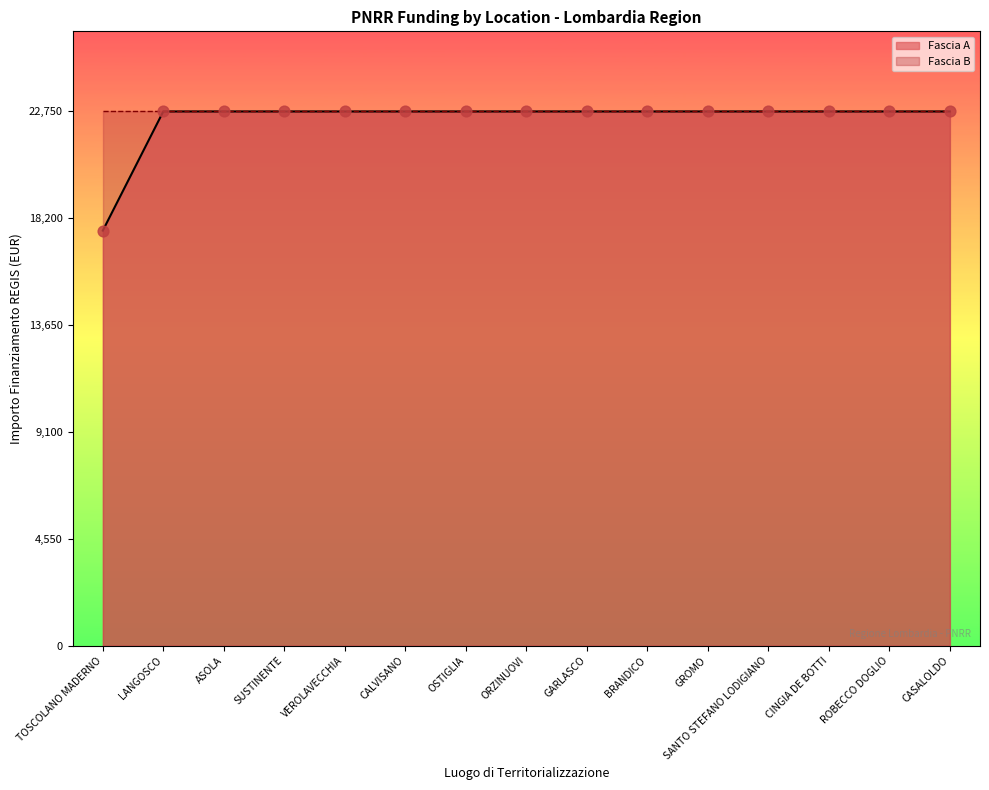

At how many categories does at least one series exceed 7342?

15